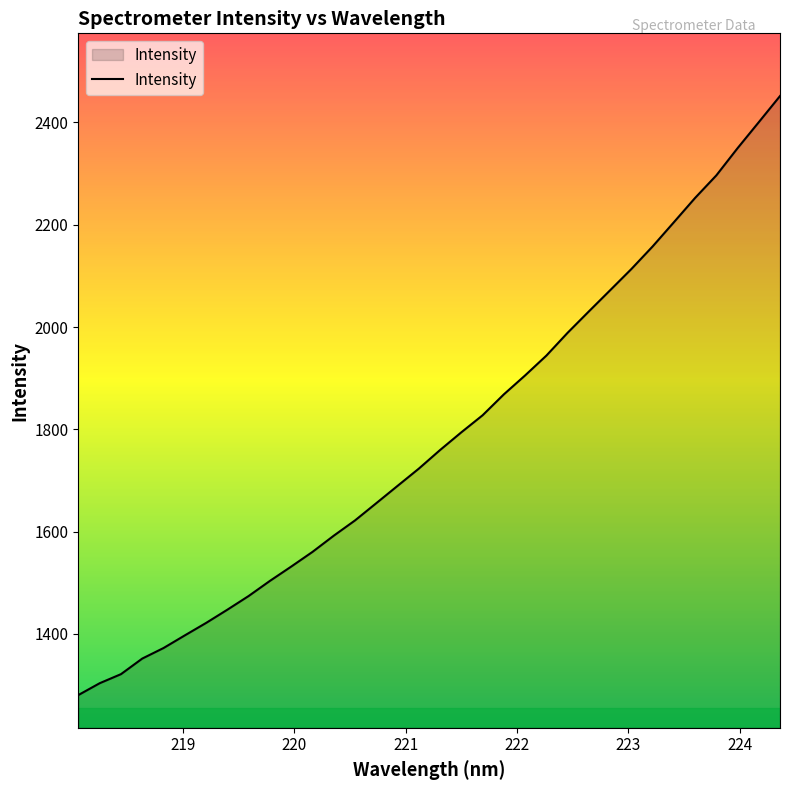

What is the difference between the maximum and minimum values?

1171.2